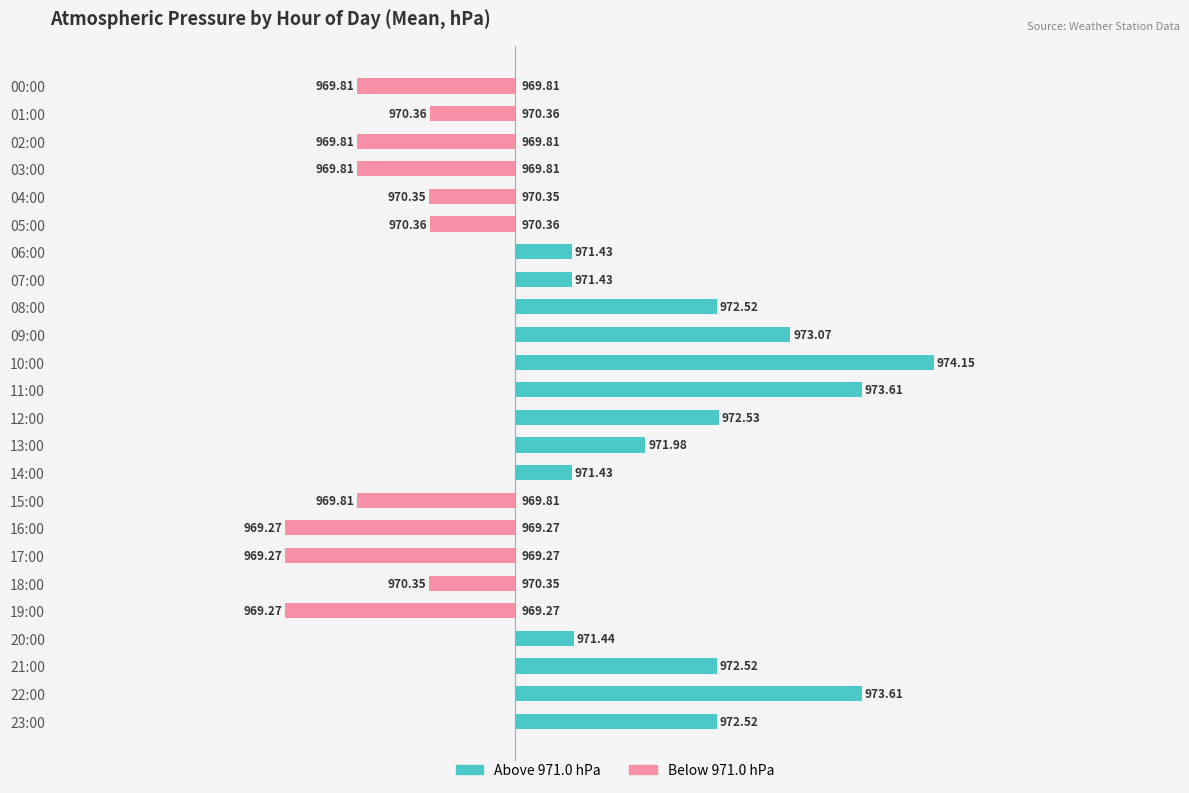

Count the Below Baseline (hPa) values in the range -1 to 0.

17